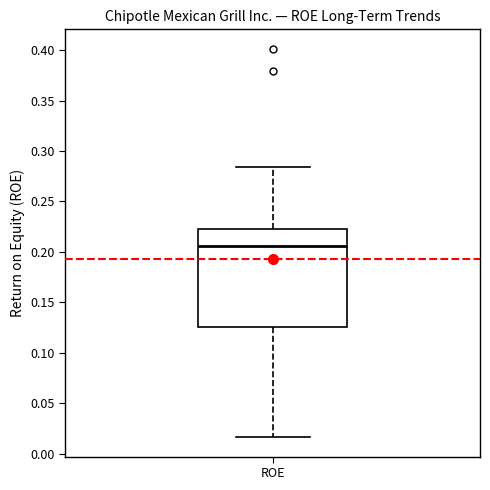

Transcribe this box plot: give where the median line is, the range the box spans, and where the two whiskers end, as read against the y-axis. The values are not printed on the chart, so give them approximately, as read against the axis.

median 0.205, box 0.125 to 0.220, whiskers 0.015 to 0.285